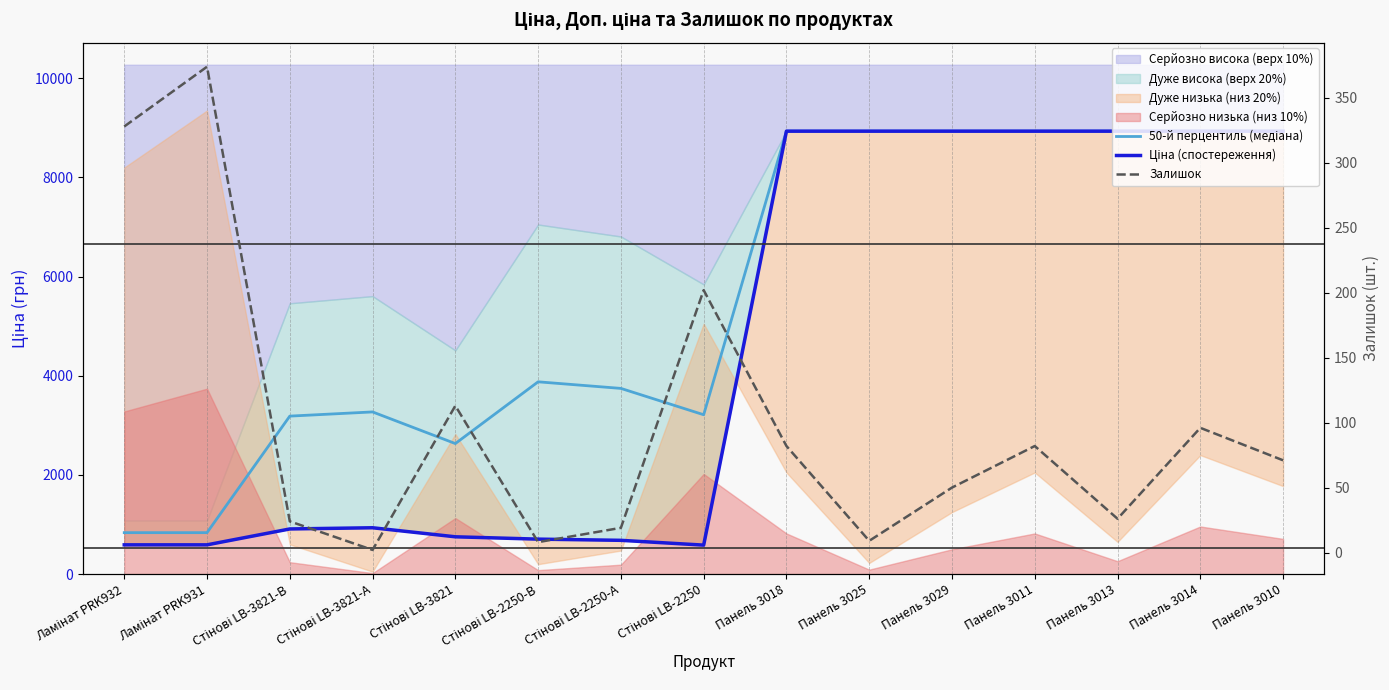

True or false: Залишок and 50-й перцентиль (медіана) cross at least once.

False